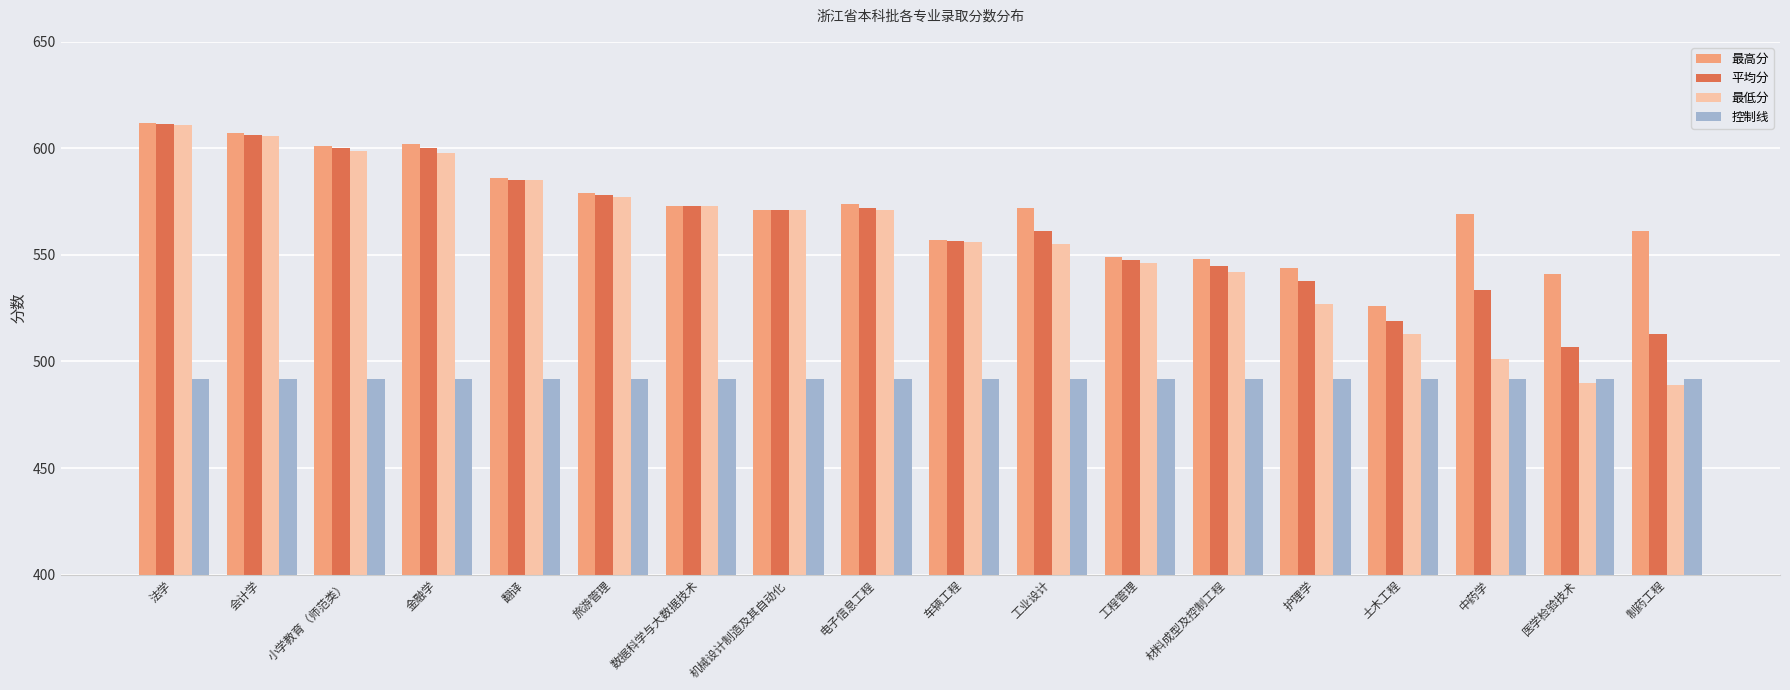

What is the smallest value displayed?

489.0